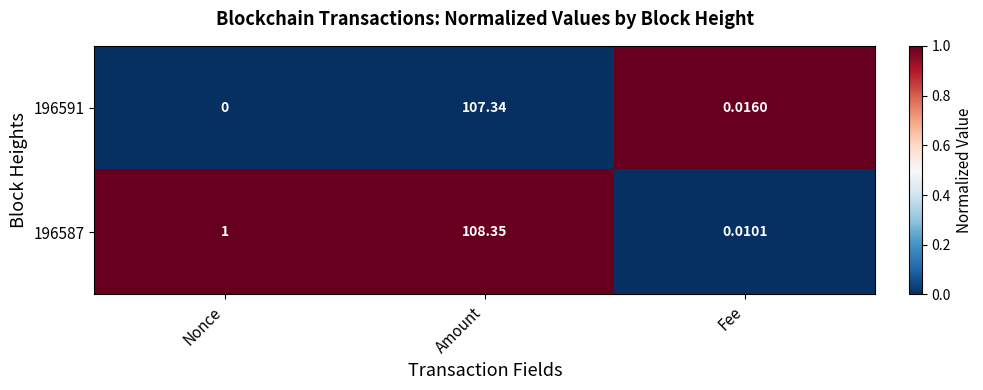

List the series in order of their overall mean, highest first.

196587, 196591